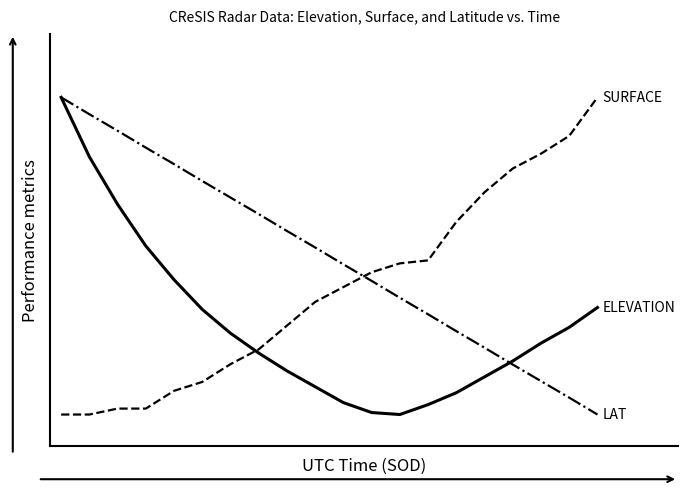

Reading left to right, extract all data points from this chart.

ELEVATION: 1.0	0.8	0.7	0.5	0.4	0.3	0.3	0.2	0.1	0.1	0.0	0.0	0.0	0.0	0.1	0.1	0.2	0.2	0.3	0.3
SURFACE: 0.0	0.0	0.0	0.0	0.1	0.1	0.2	0.2	0.3	0.4	0.4	0.4	0.5	0.5	0.6	0.7	0.8	0.8	0.9	1.0
LAT: 1.0	0.9	0.9	0.8	0.8	0.7	0.7	0.6	0.6	0.5	0.5	0.4	0.4	0.3	0.3	0.2	0.2	0.1	0.1	0.0